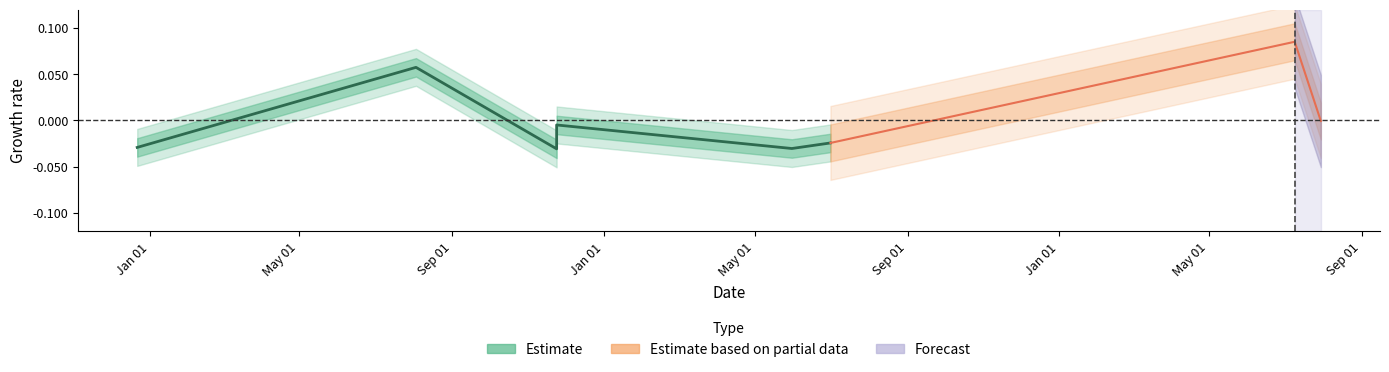

Does the chart display data point markers on the line(s)?

No